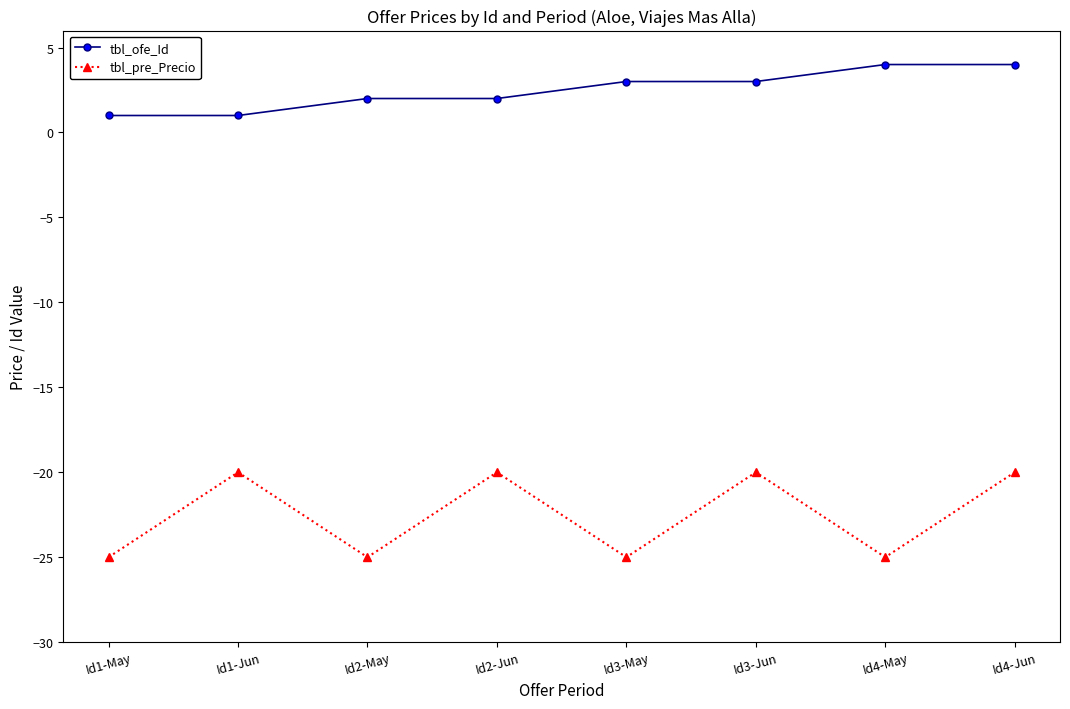

Count the tbl_pre_Precio values in the range -25 to -20.

8